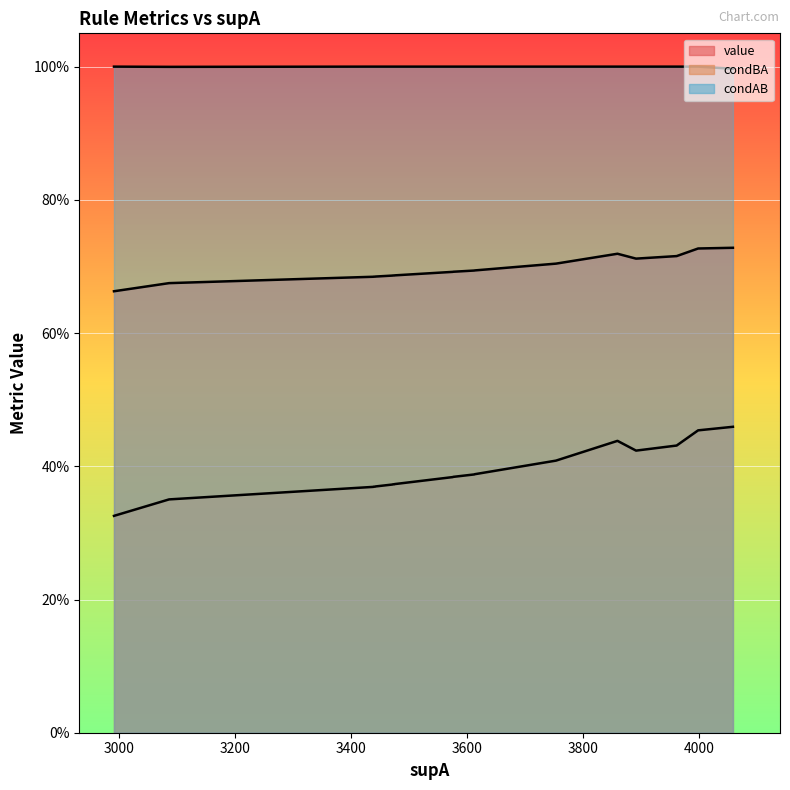

Reading right to left, list all the values displayed in this chart.

value: 2991=0.7	3086=0.7	3438=0.7	3441=0.7	3439=0.7	3442=0.7	3471=0.7	3474=0.7	3472=0.7	3475=0.7	3575=0.7	3576=0.7	3612=0.7	3613=0.7	3753=0.7	3891=0.7	3961=0.7	3859=0.7	3998=0.7	4058=0.7
condBA: 2991=0.3	3086=0.4	3438=0.4	3441=0.4	3439=0.4	3442=0.4	3471=0.4	3474=0.4	3472=0.4	3475=0.4	3575=0.4	3576=0.4	3612=0.4	3613=0.4	3753=0.4	3891=0.4	3961=0.4	3859=0.4	3998=0.5	4058=0.5
condAB: 2991=1.0	3086=1.0	3438=1.0	3441=1.0	3439=1.0	3442=1.0	3471=1.0	3474=1.0	3472=1.0	3475=1.0	3575=1.0	3576=1.0	3612=1.0	3613=1.0	3753=1.0	3891=1.0	3961=1.0	3859=1.0	3998=1.0	4058=1.0